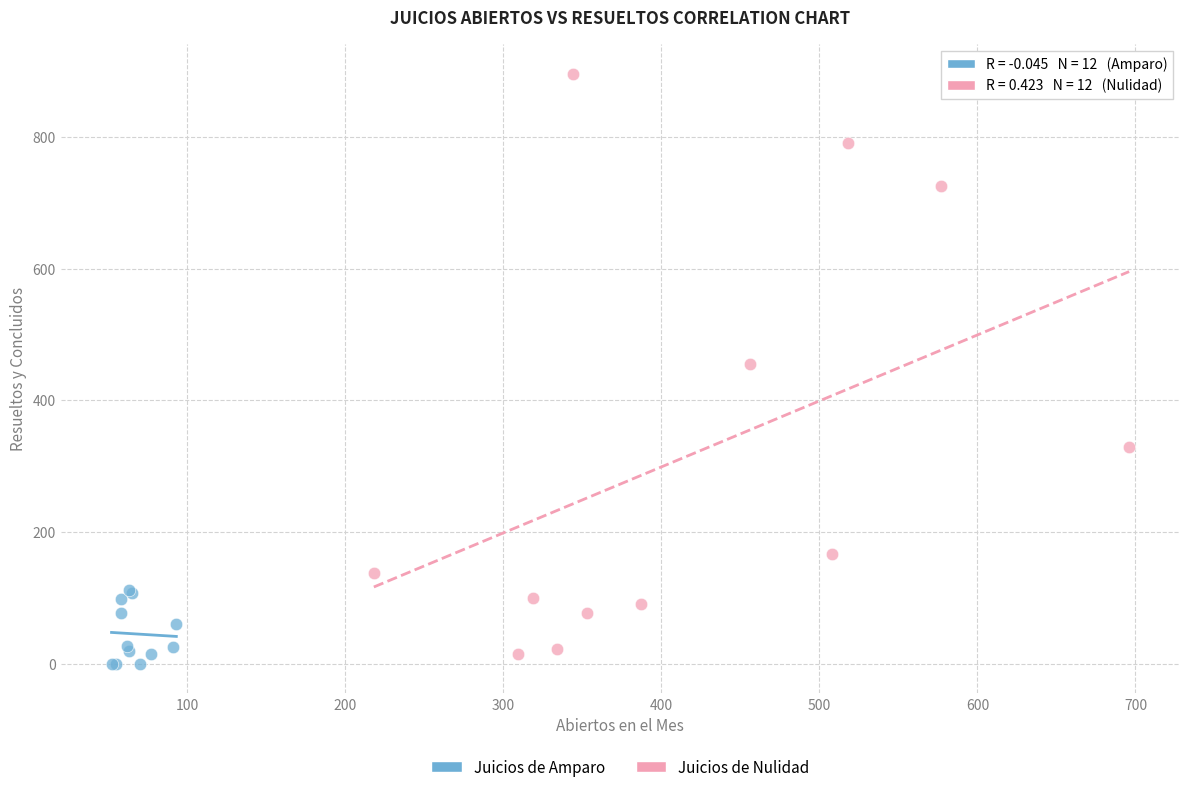

Which series has the widest spread of Y values?

Juicios de Nulidad